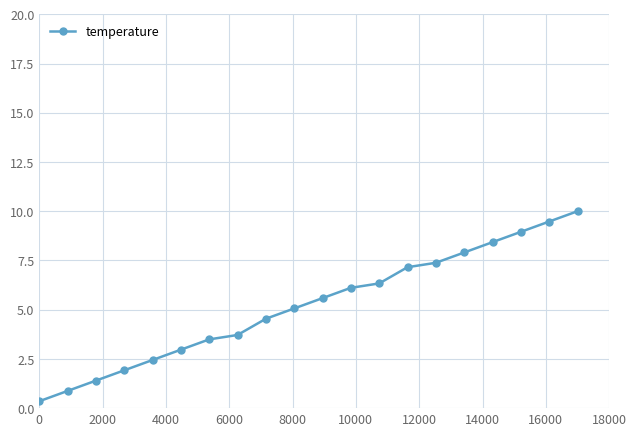

Reading right to left, transcribe all the data shown in this chart.

10.0	9.5	9.0	8.4	7.9	7.4	7.2	6.3	6.1	5.6	5.1	4.5	3.7	3.5	3.0	2.4	1.9	1.4	0.9	0.3